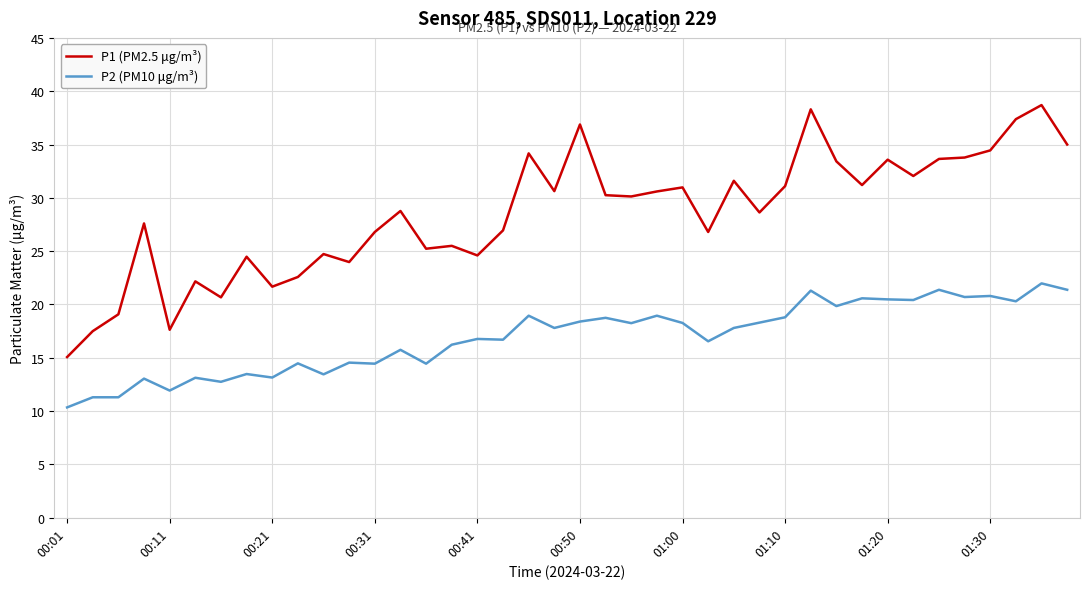

What is the difference between the maximum and second lowest values in the P2 (PM10 μg/m³) series?

10.7